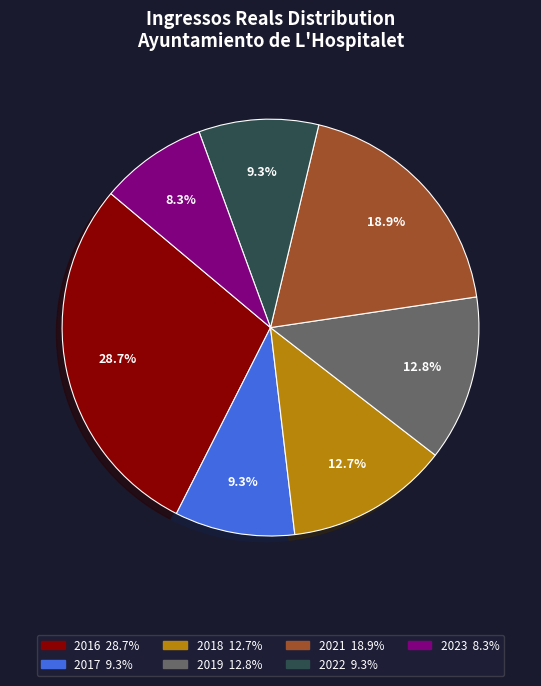

What is the ratio of the value at 2022 to the value at 2021?

0.5